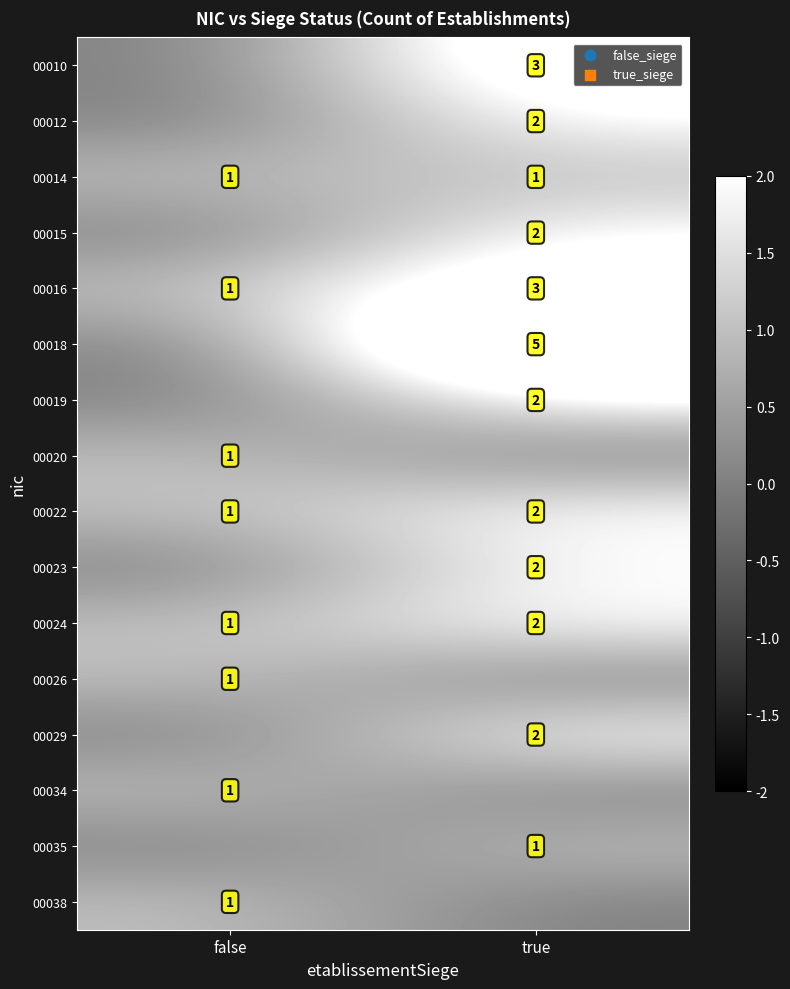

The value of 00034 at false is 0. True or false?

False